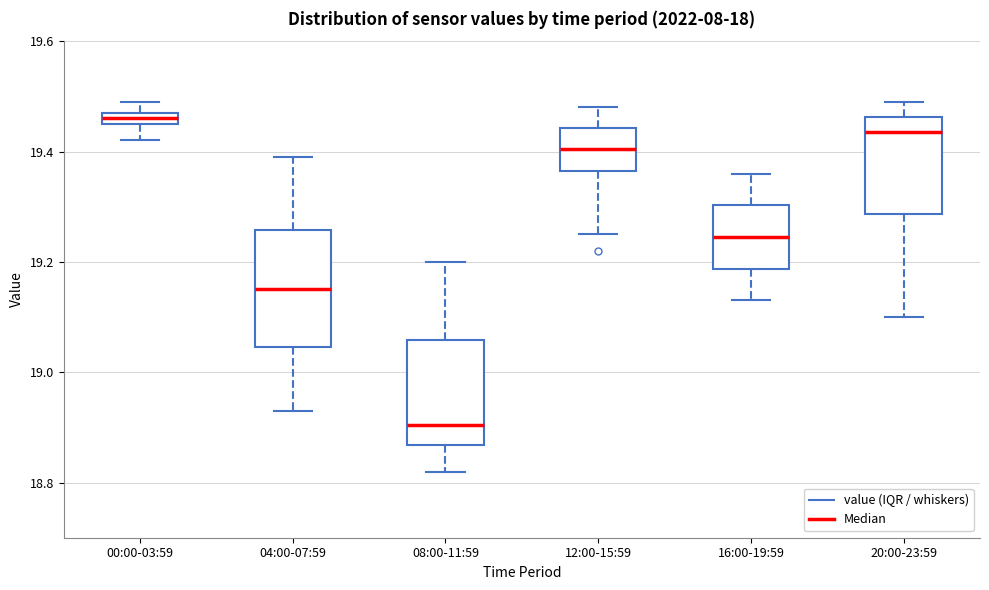

Comparing the boxes themselves (not the whiskers), which one is the tallest?

04:00-07:59